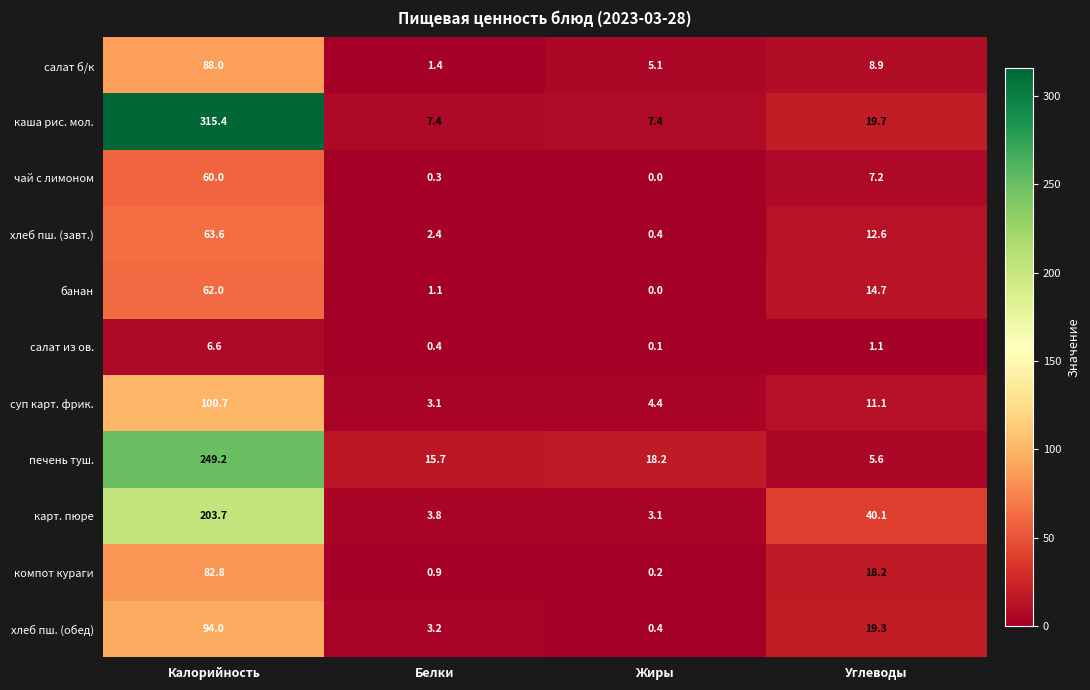

What is the total value across all series at Белки?

39.7